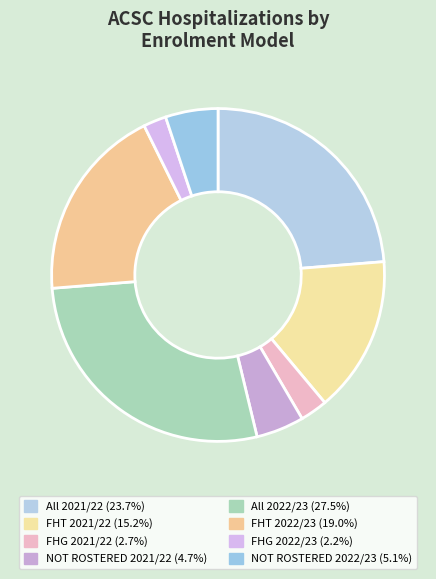

To the nearest percent, what portion does All 2022/23 represent?

27%